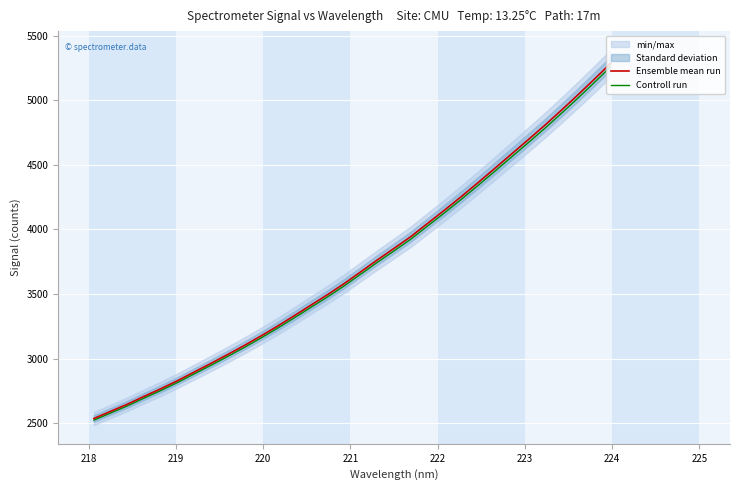

What is the spread (max minus min) of values at 223?

14.5